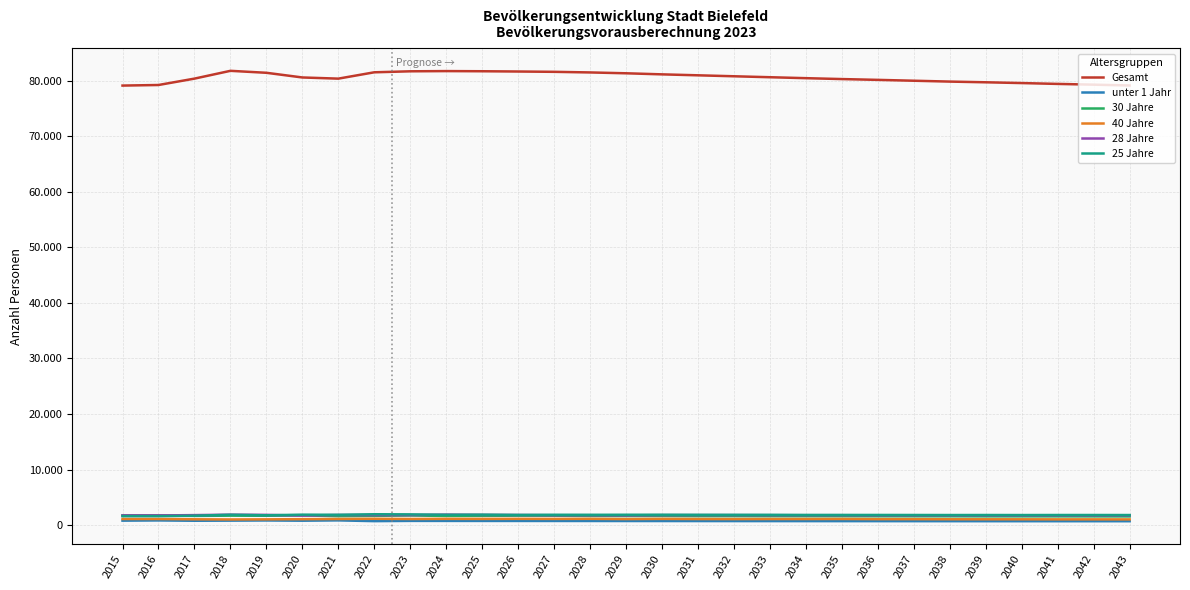

What is the sum of all Gesamt values?

2337904